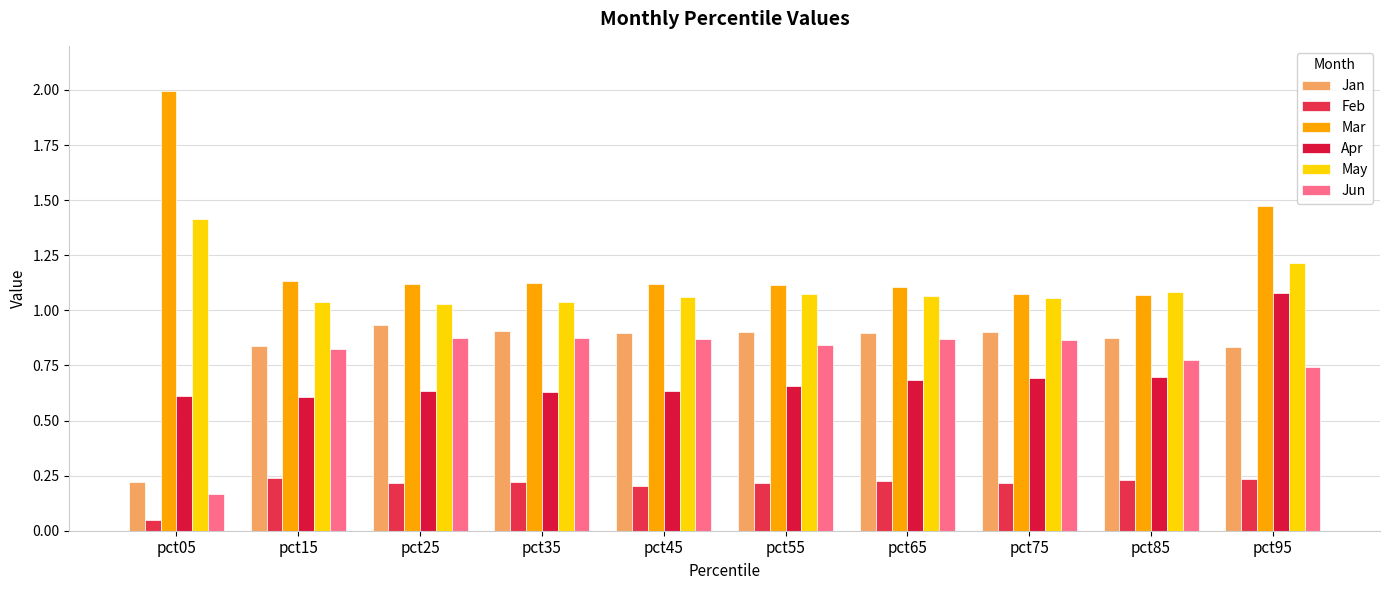

How many categories are shown in the chart?

10